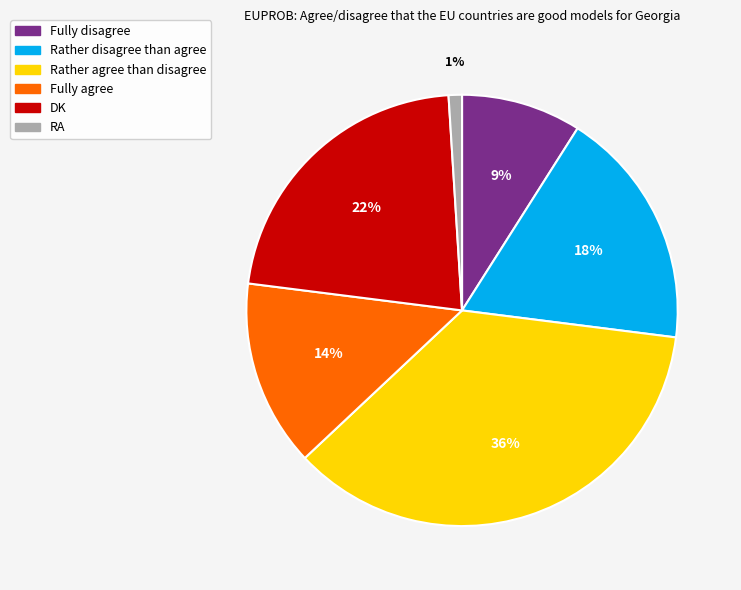

To the nearest percent, what is the combined percentage of DK and Fully agree?

36%